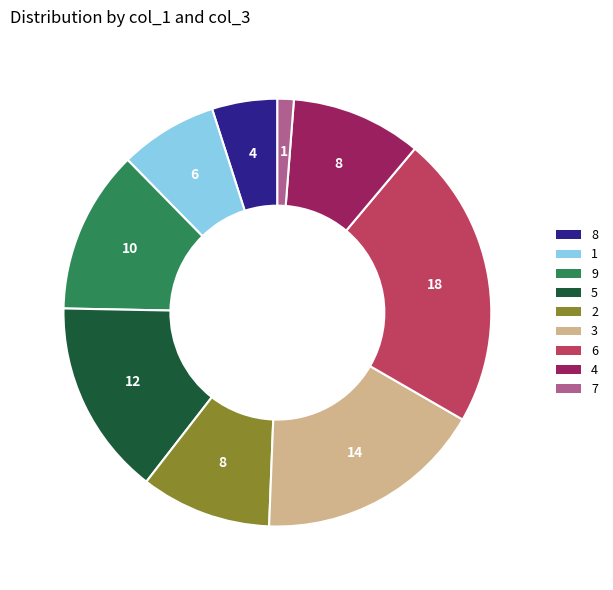

How many segments does this pie chart have?

9